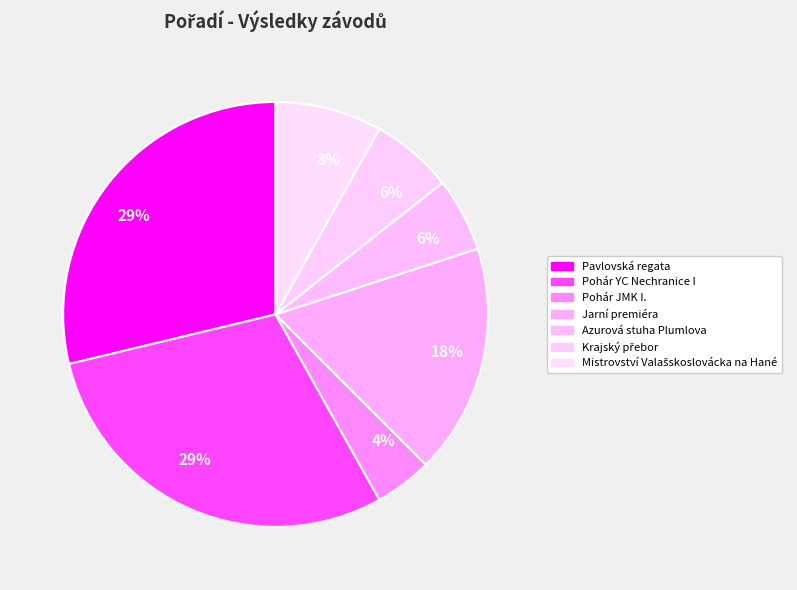

How many slices are in this pie chart?

7